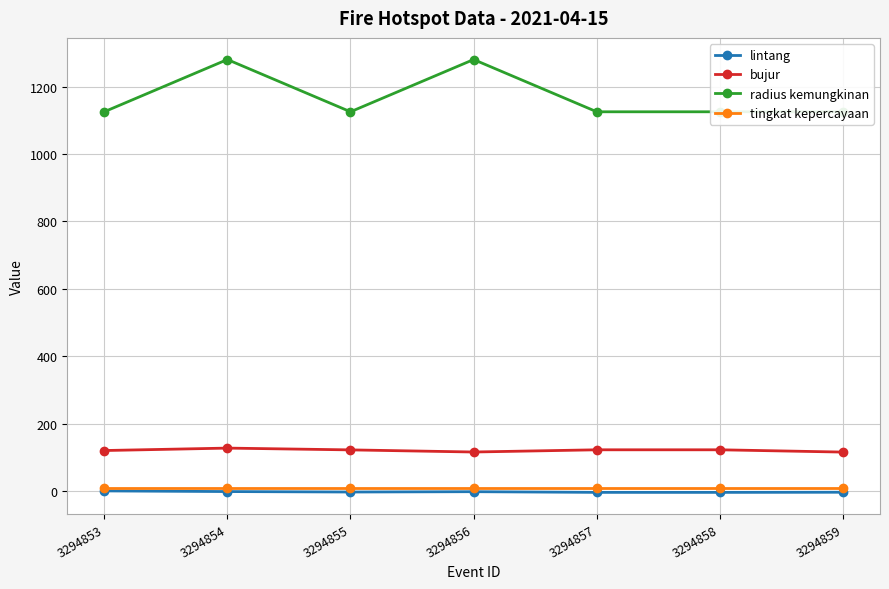

True or false: lintang and bujur intersect in this chart.

False